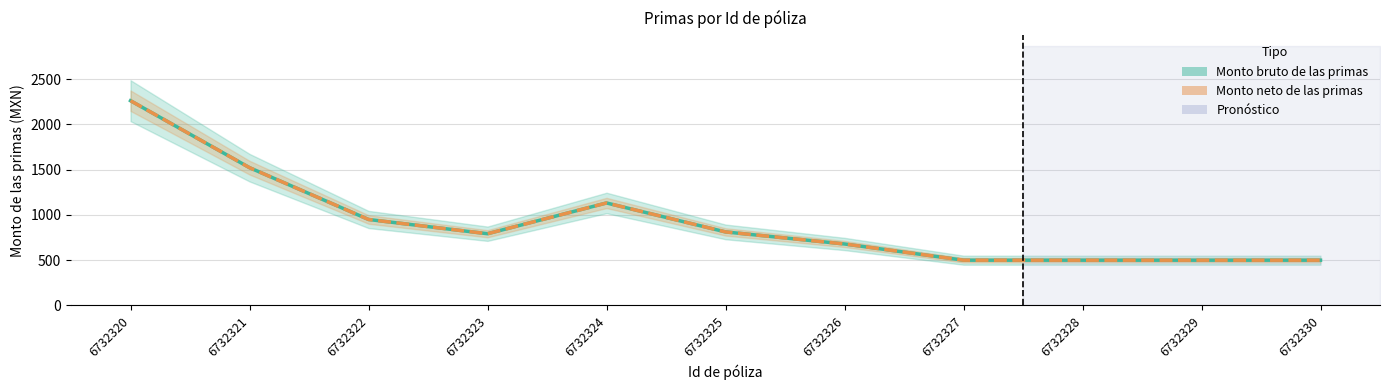

True or false: Monto bruto de las primas has a value of 1119.6 at 6732325.

False